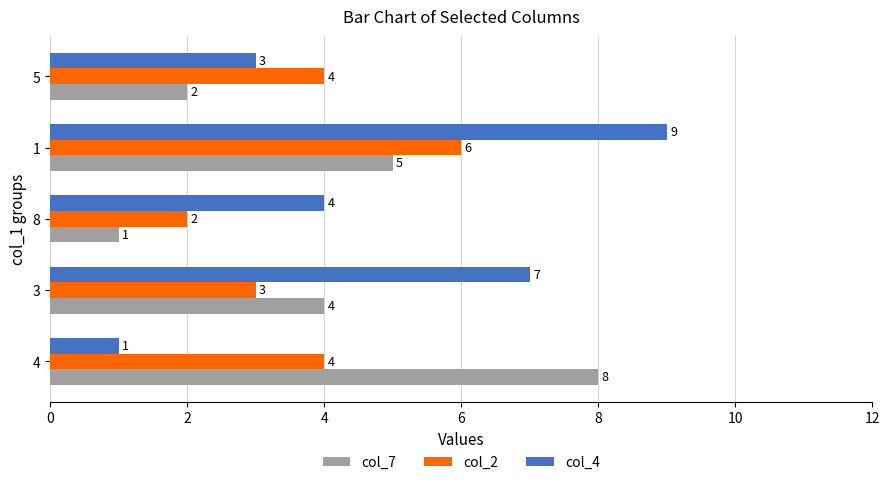

Is it true that col_2 equals 3 at 1?

False